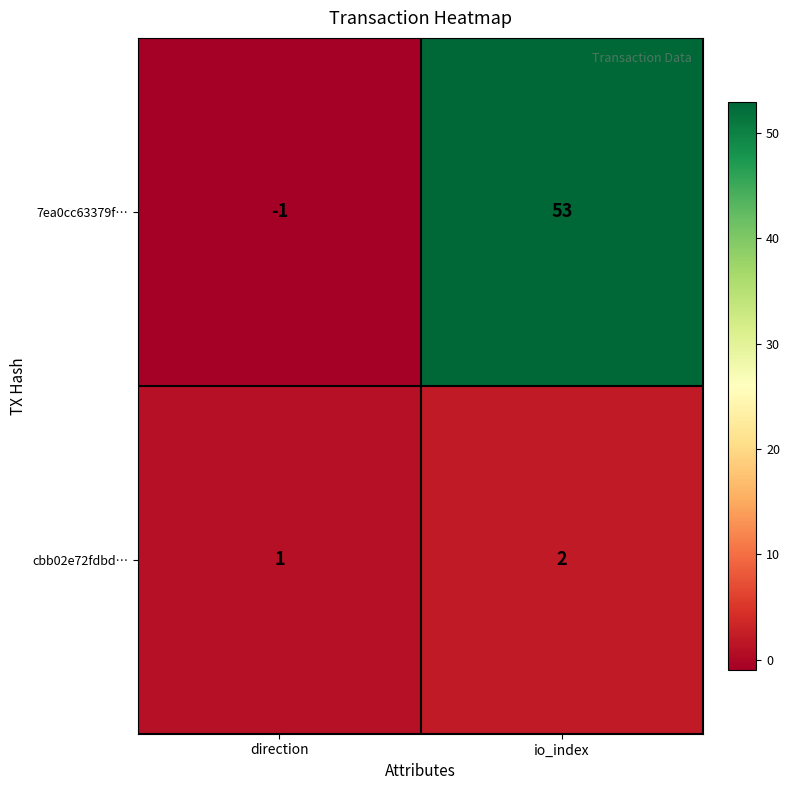

Which series has the widest spread of values?

7ea0cc63379f…